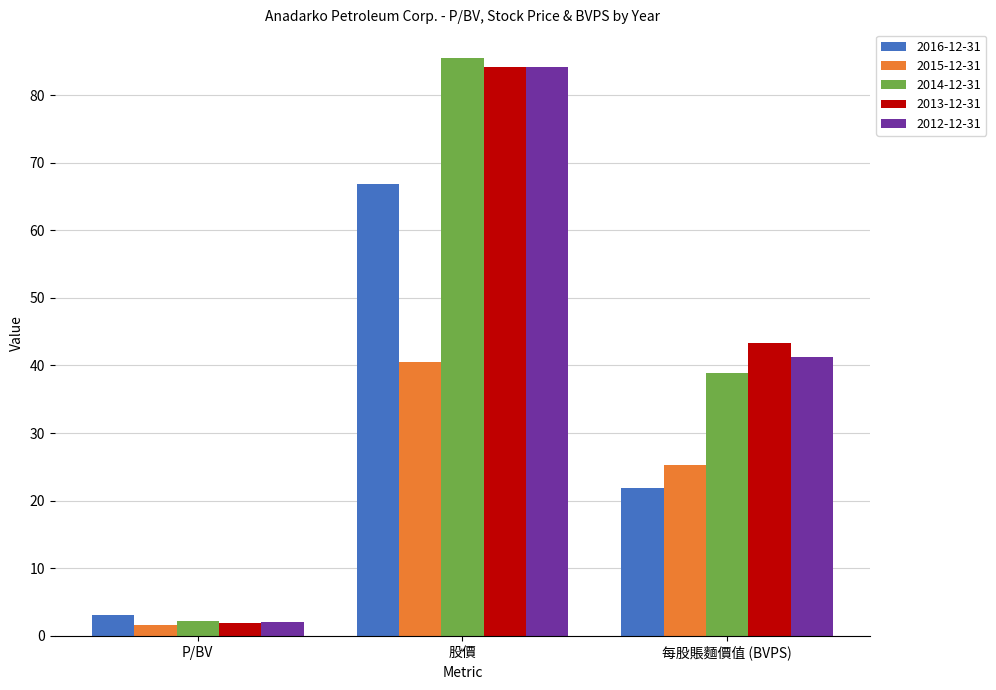

Is the value of 2016-12-31 at 每股賬麵價值 (BVPS) greater than the value of 2013-12-31 at 每股賬麵價值 (BVPS)?

No